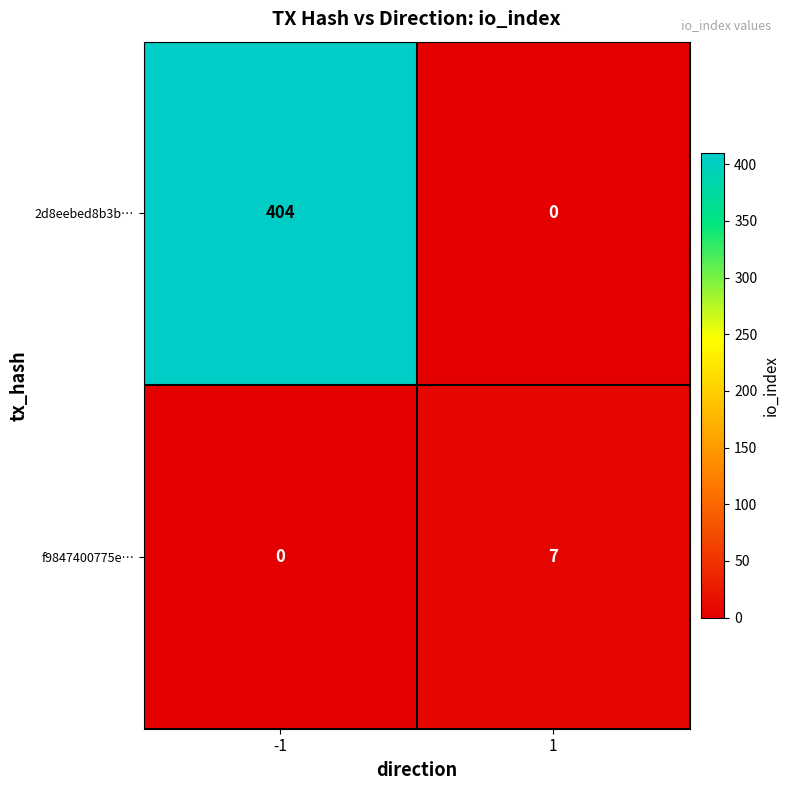

True or false: 2d8eebed8b3b… has a value of 0 at 1.

True